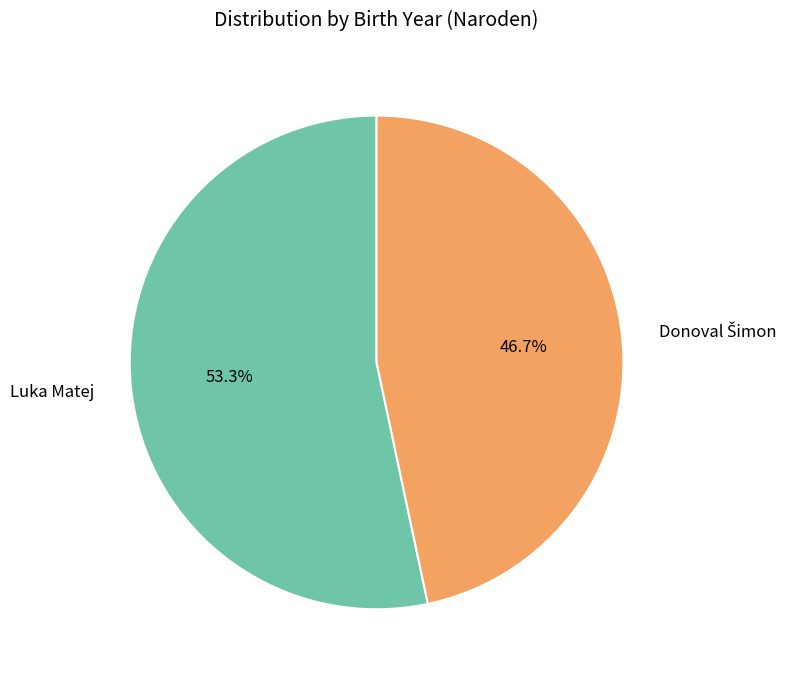

True or false: Luka Matej accounts for 63% of the total.

False